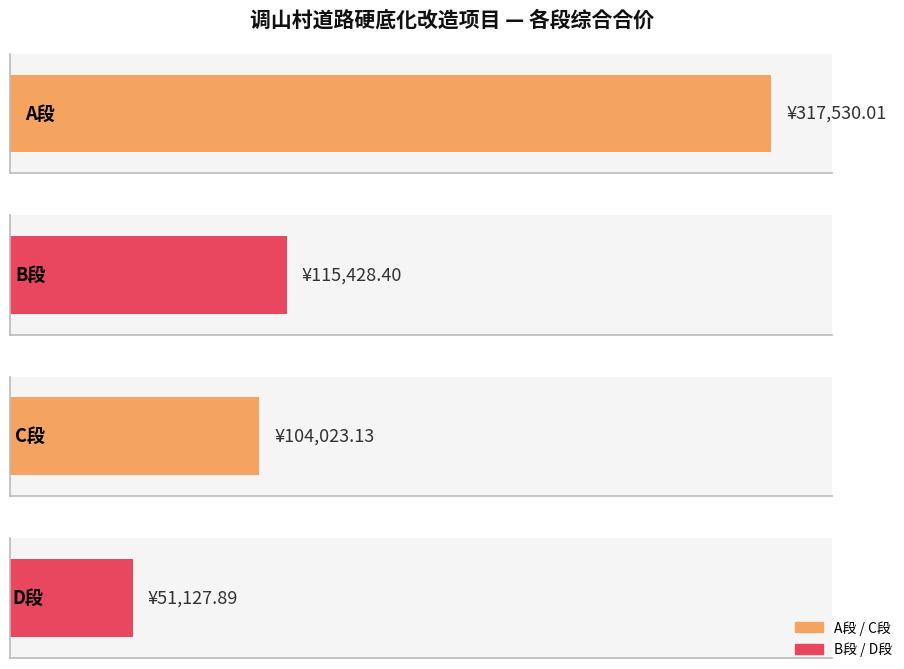

What is the label of the 2nd bar from the left?

B段